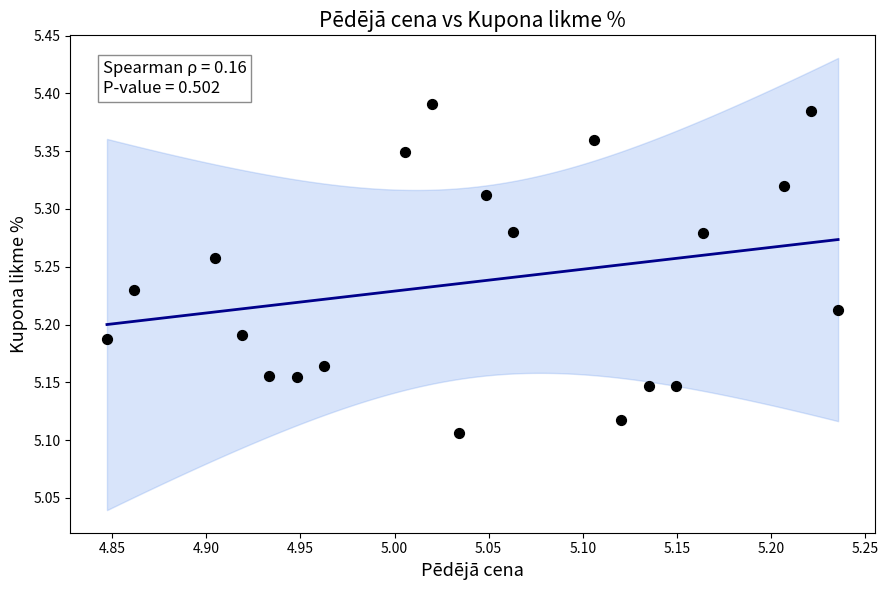

What is the range of Y values (max minus min)?

0.3